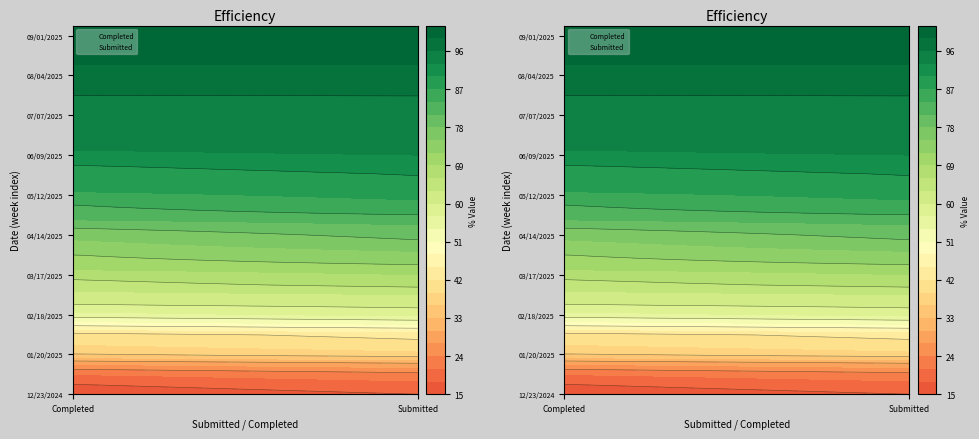

Rank the categories by 02/18/2025 value from highest to lowest.

1, 0